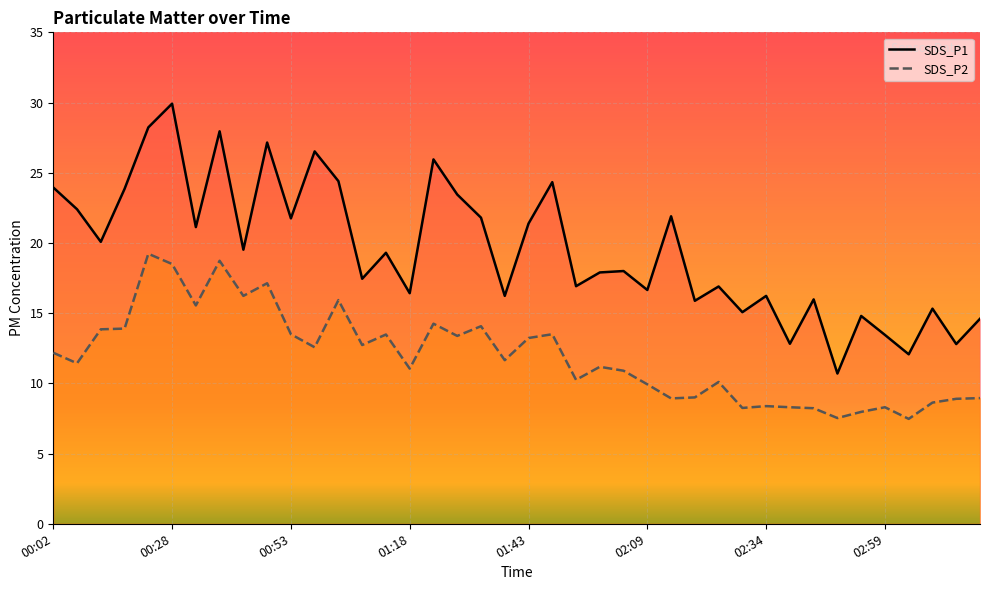

Rank the series by their maximum value, from highest to lowest.

SDS_P1, SDS_P2